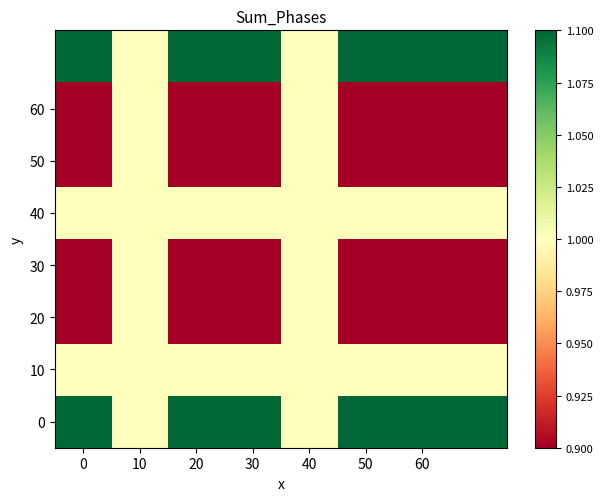

At which category is the sum across all series the highest?

10